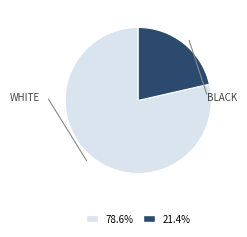

Is there a majority slice in this chart?

Yes